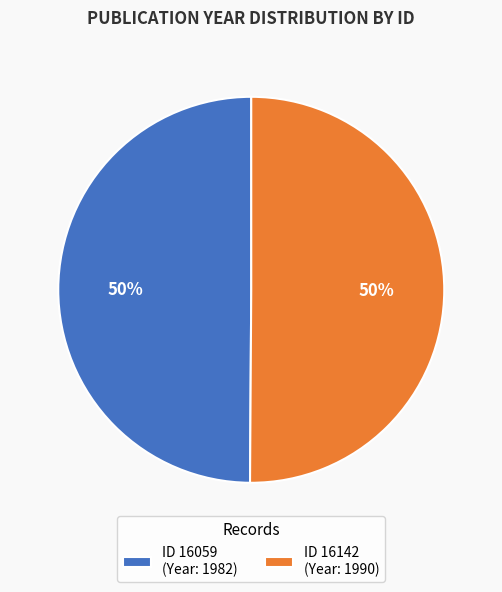

Combined, do ID 16059 (Year: 1982) and ID 16142 (Year: 1990) account for over 50%?

Yes